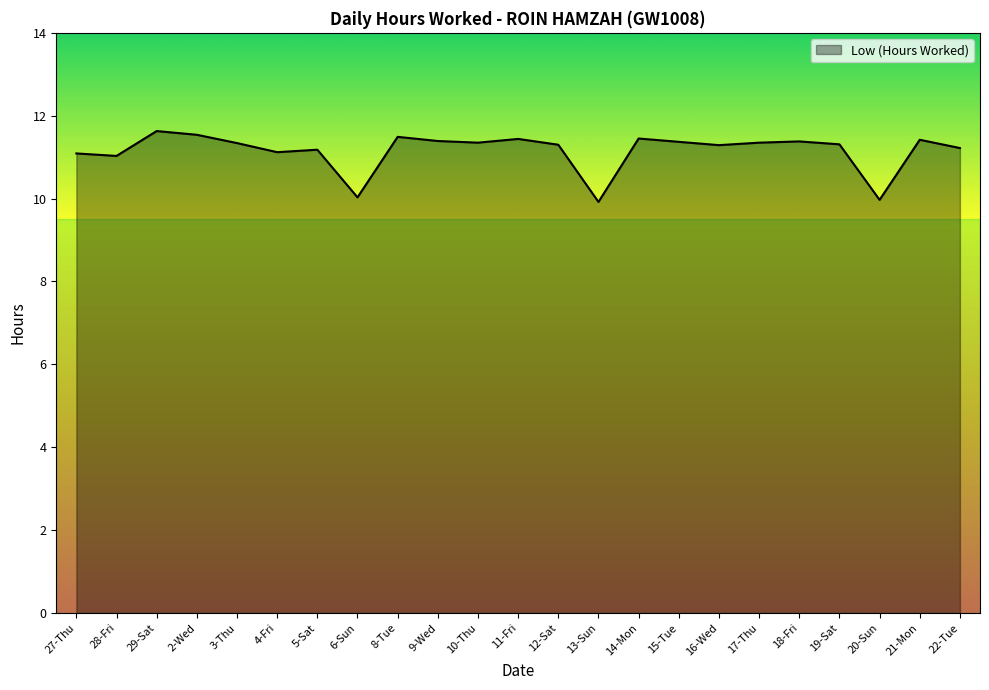

Between 4-Fri and 14-Mon, which is larger?

14-Mon